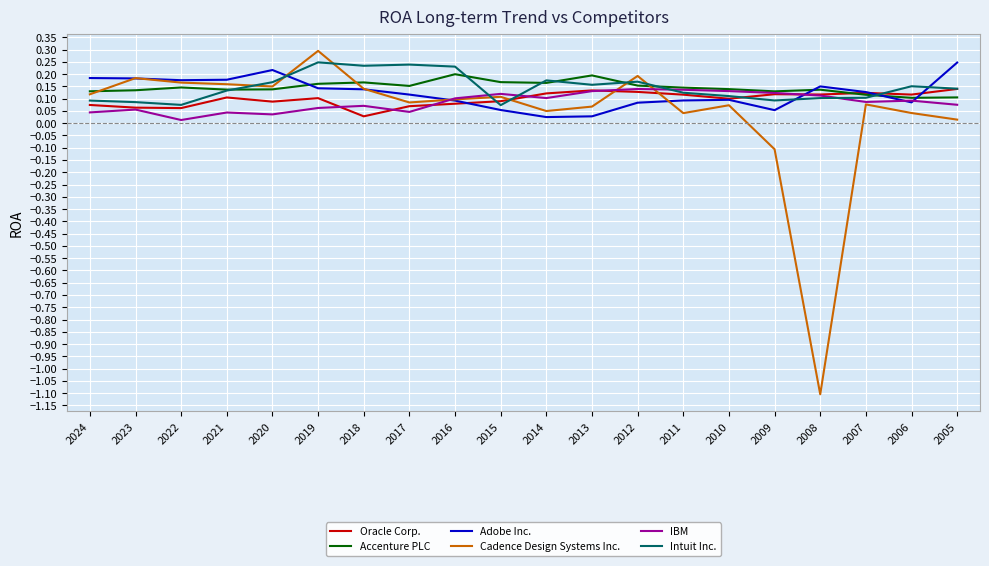

At which category does Cadence Design Systems Inc. reach its first local peak?

2023